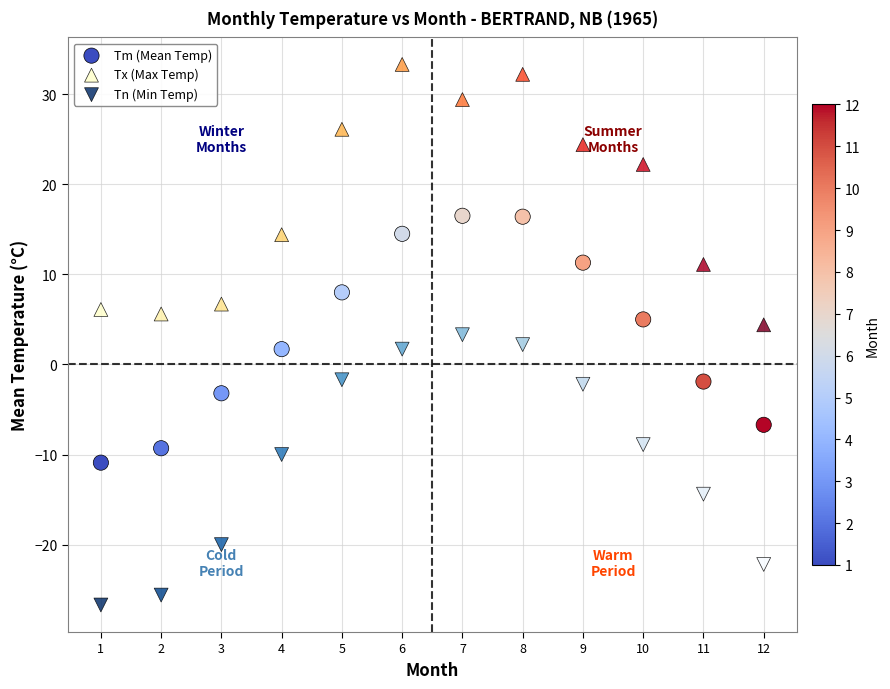

Which series reaches the minimum Y coordinate?

Tn (Min Temp)